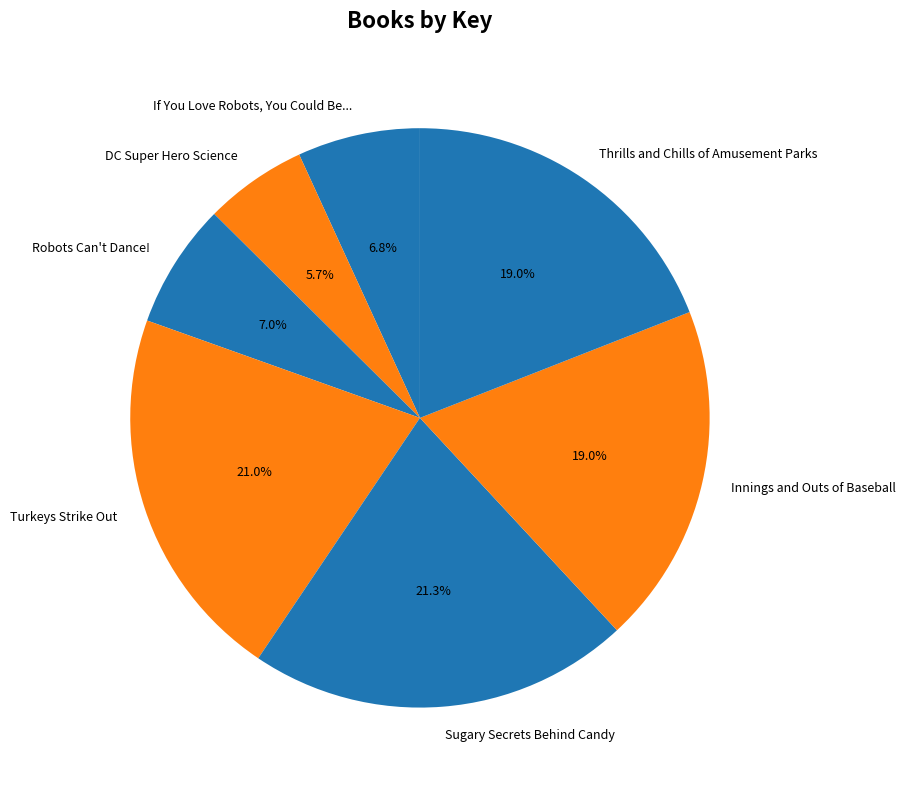

What percentage is the DC Super Hero Science slice, to the nearest percent?

6%